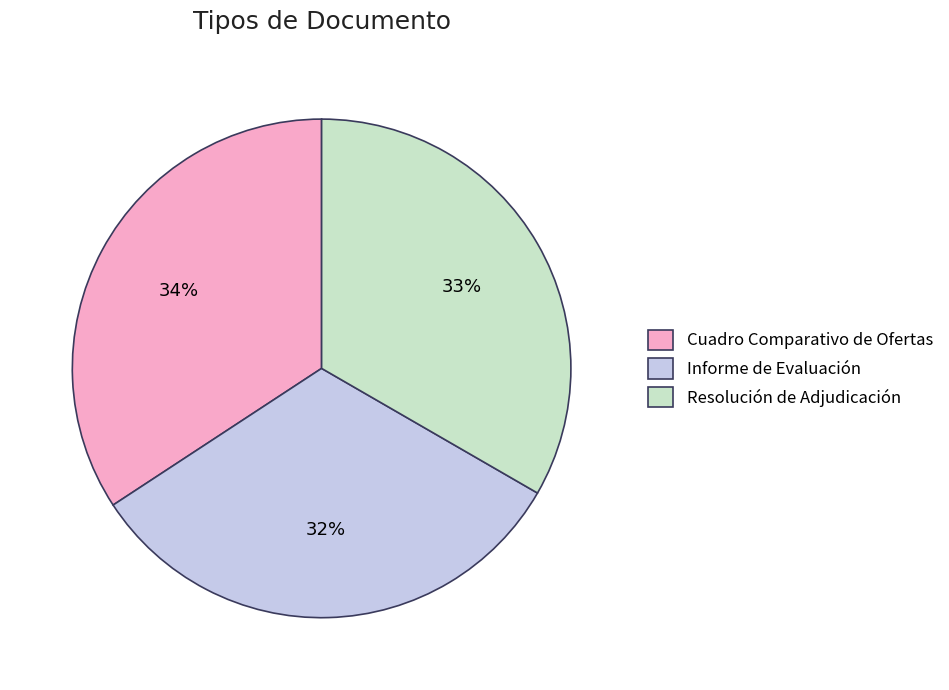

Rank the categories by value from highest to lowest.

Cuadro Comparativo de Ofertas, Resolución de Adjudicación, Informe de Evaluación